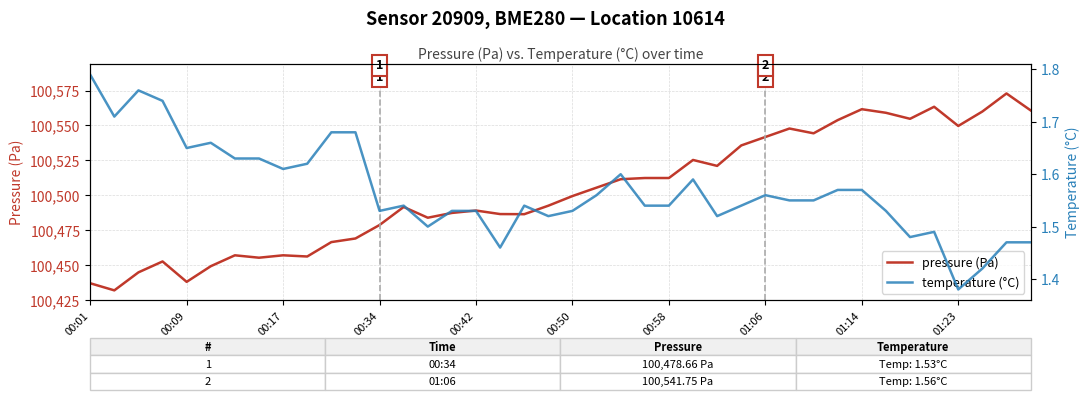

What are all the series names shown in the legend?

pressure (Pa), temperature (°C)